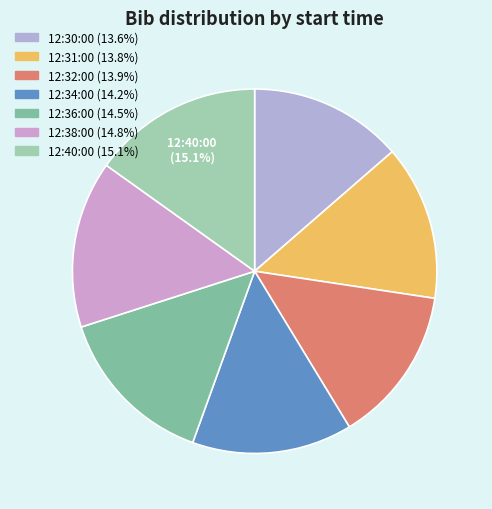

To the nearest percent, what is the average slice percentage?

14%